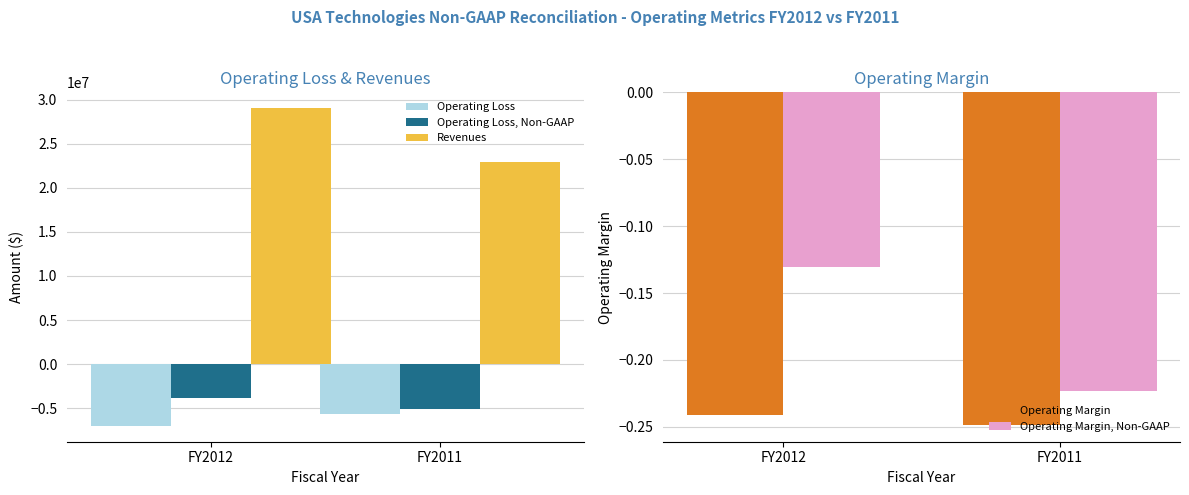

Which series has the widest spread of values?

Revenues